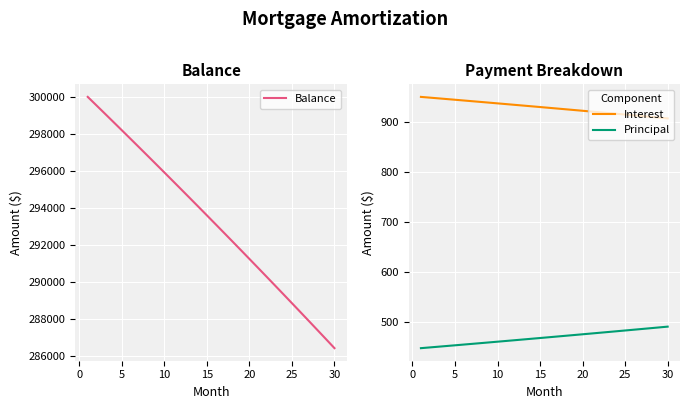

True or false: Principal and Interest intersect in this chart.

False